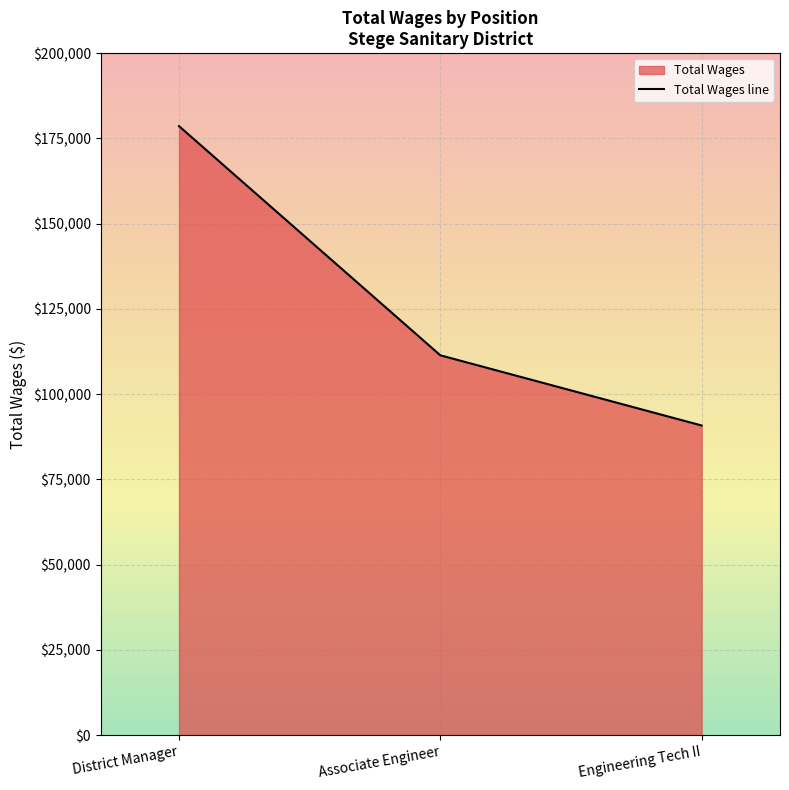

Reading right to left, extract all data points from this chart.

Engineering Tech II=90790	Associate Engineer=111378	District Manager=178586